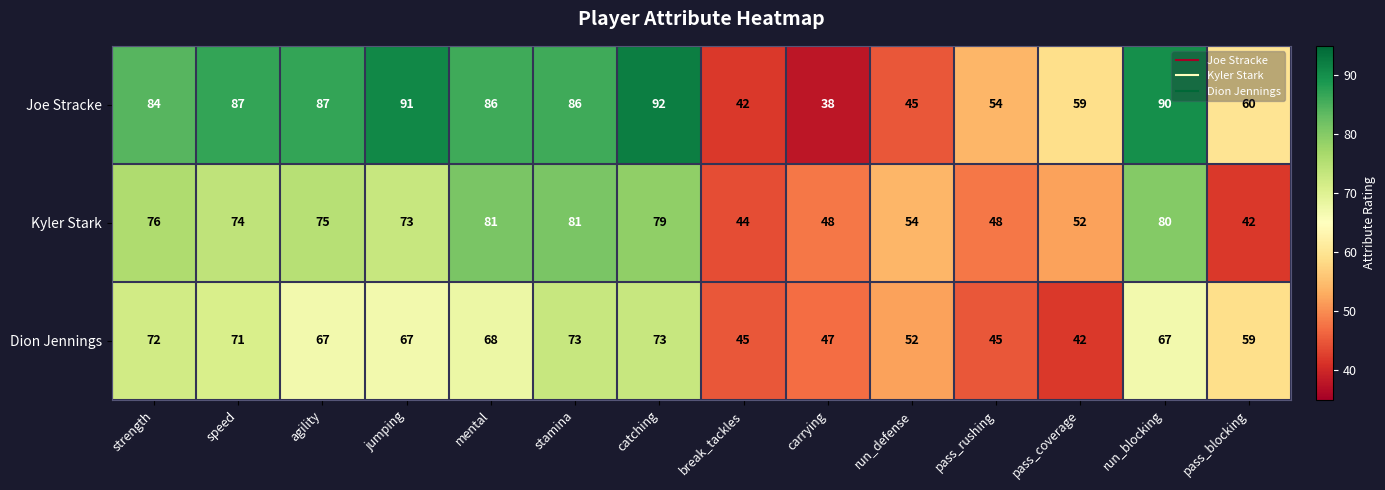

Rank the series at carrying from highest to lowest value.

Kyler Stark, Dion Jennings, Joe Stracke